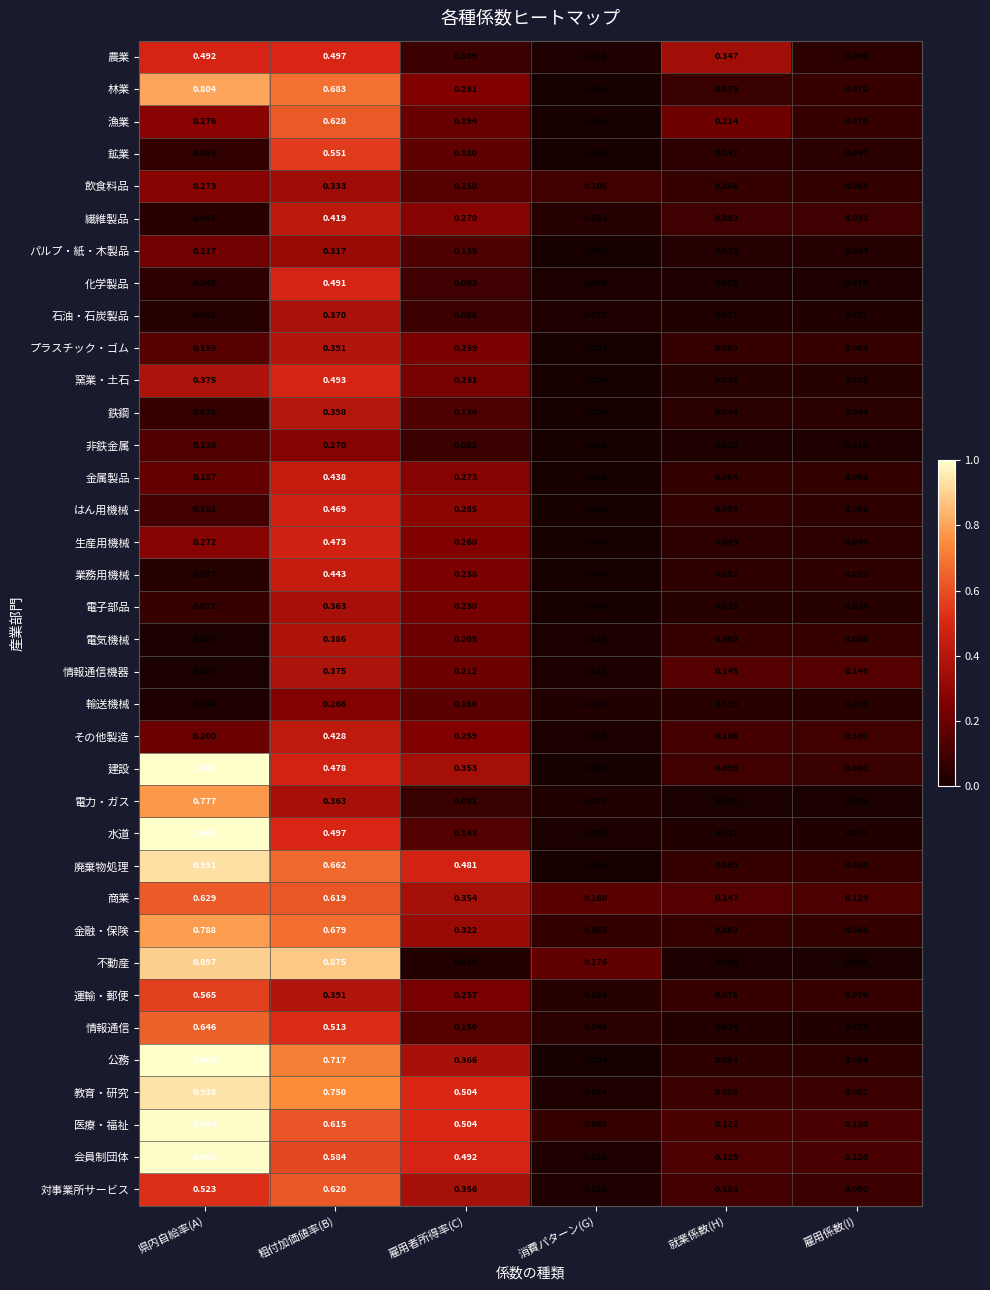

List the labels in order of 対事業所サービス value, smallest first.

消費パターン(G), 雇用係数(I), 就業係数(H), 雇用者所得率(C), 県内自給率(A), 粗付加価値率(B)